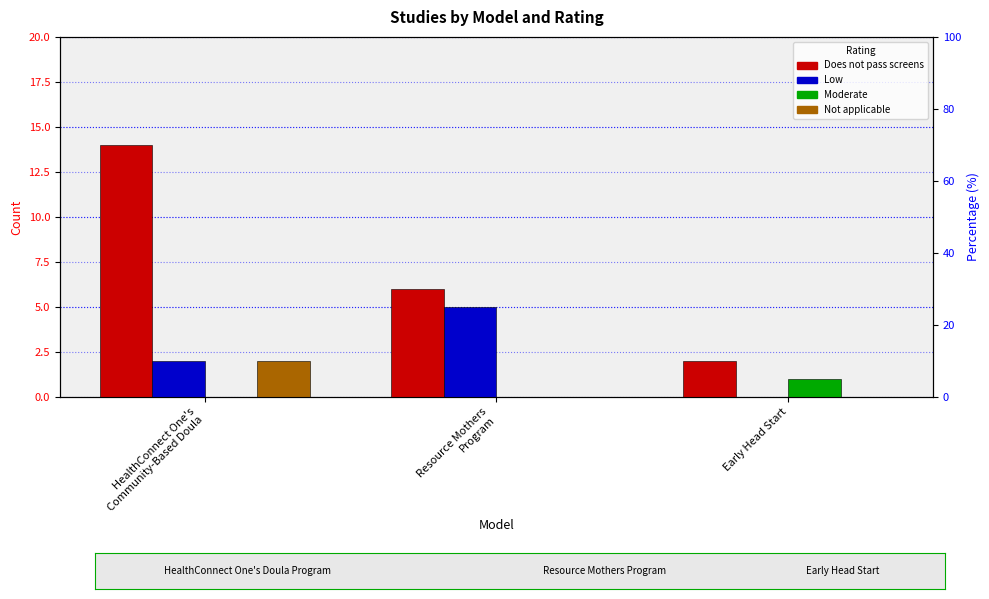

How many positive values does the Not applicable series have?

1